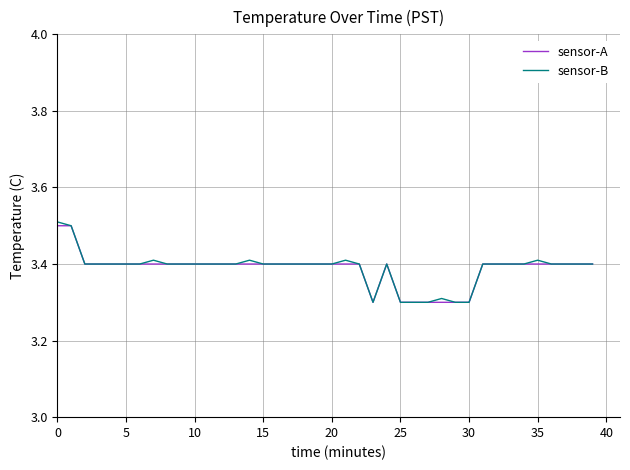

How many lines are shown in the chart?

2